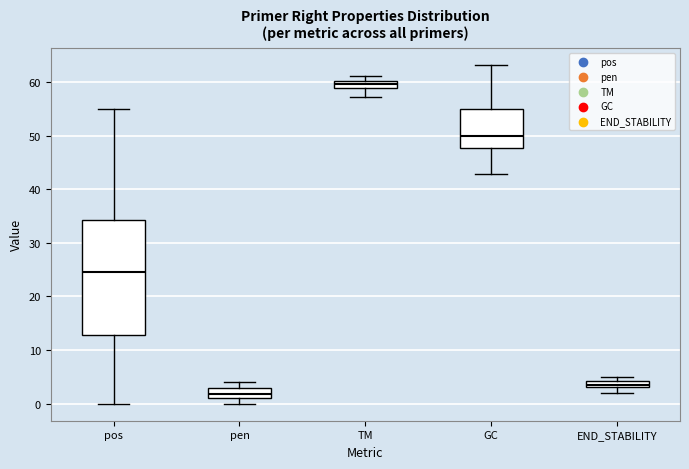

Where does the lower whisker of the box for TM end on the y-axis? The values are not printed on the chart, so give them approximately, as read against the axis.

57